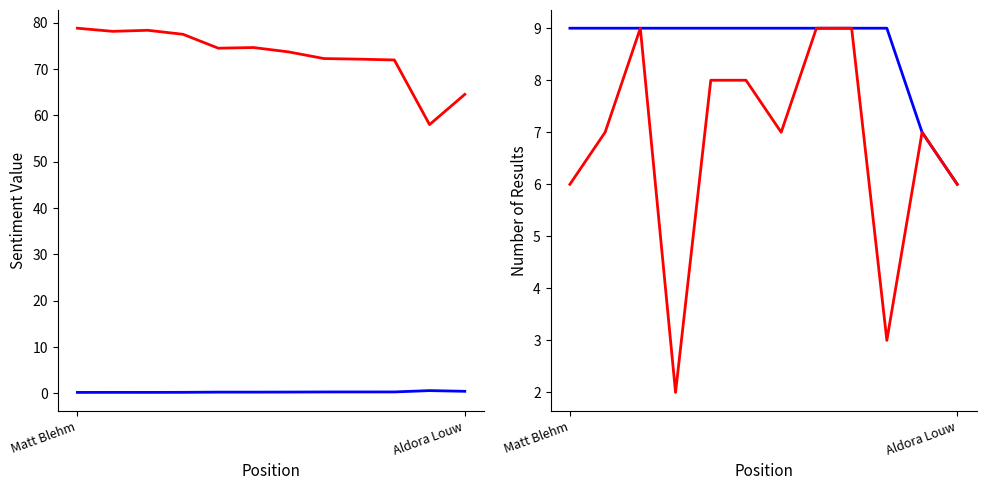

Which series changed the most between 2 and 11?

Best Speed